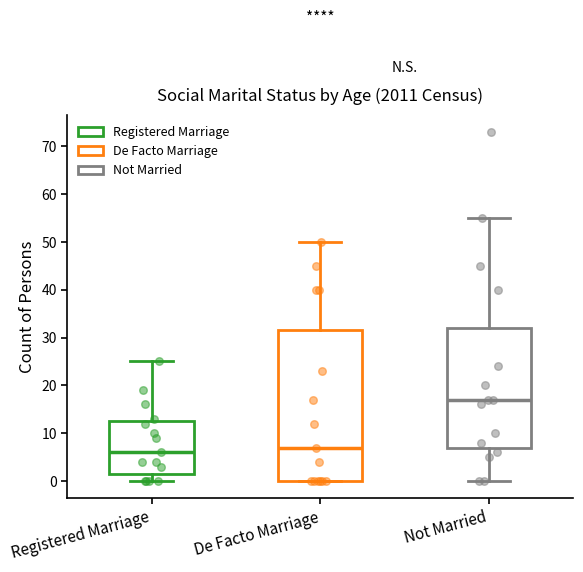

Reading left to right, read every box against the y-axis: the position of its median line, the range the box covers, and the ends of its whiskers. The values are not printed on the chart, so give them approximately, as read against the axis.

Registered Marriage: median 6, box 2 to 13, whiskers 0 to 25
De Facto Marriage: median 7, box 0 to 32, whiskers 0 to 50
Not Married: median 17, box 7 to 32, whiskers 0 to 55